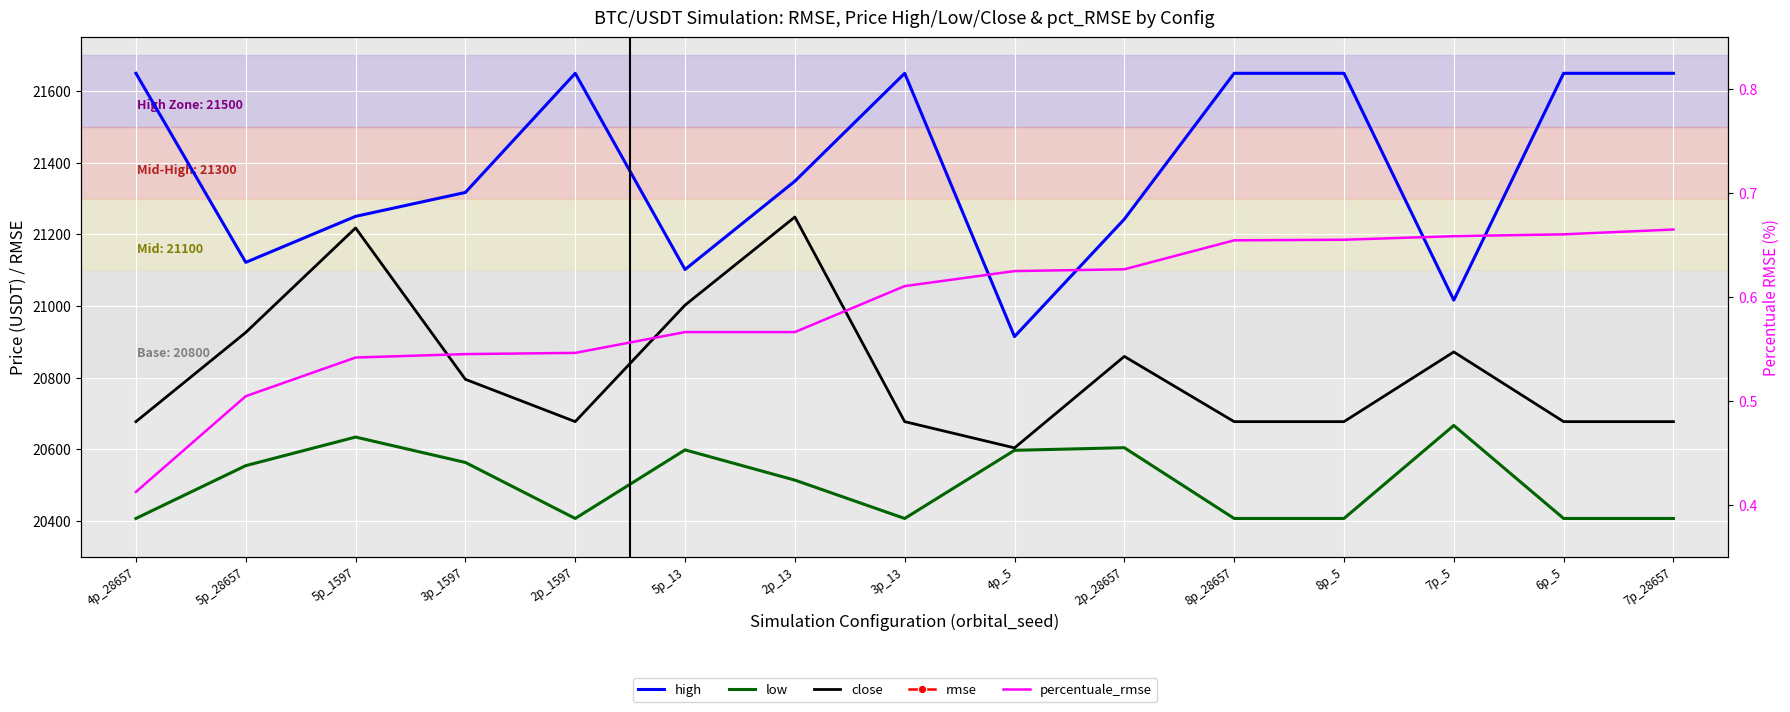

The close series shows 10120.9 at 5p_28657. True or false?

False